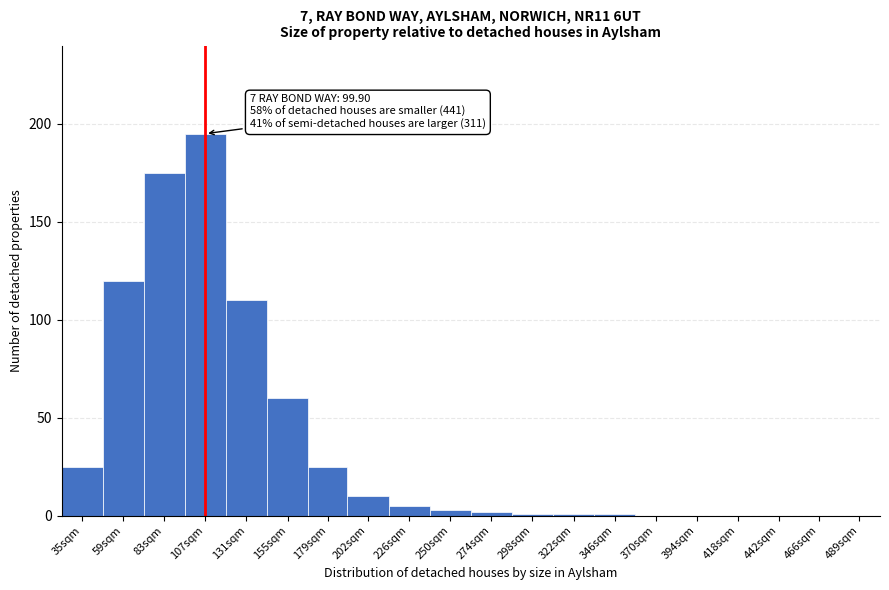

Reading left to right, transcribe all the data shown in this chart.

35sqm=25	59sqm=120	83sqm=175	107sqm=195	131sqm=110	155sqm=60	179sqm=25	202sqm=10	226sqm=5	250sqm=3	274sqm=2	298sqm=1	322sqm=1	346sqm=1	370sqm=0	394sqm=0	418sqm=0	442sqm=0	466sqm=0	489sqm=0